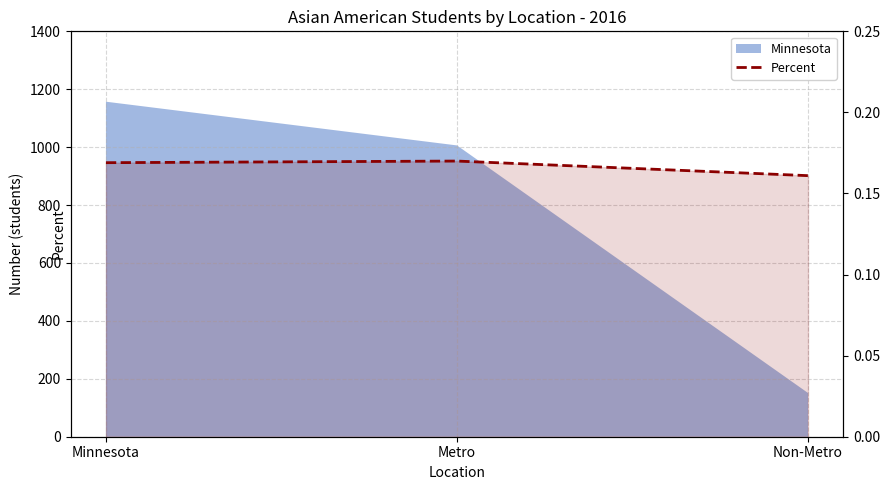

Reading left to right, what are all the values shown in this chart?

Minnesota=0.2	Metro=0.2	Non-Metro=0.2